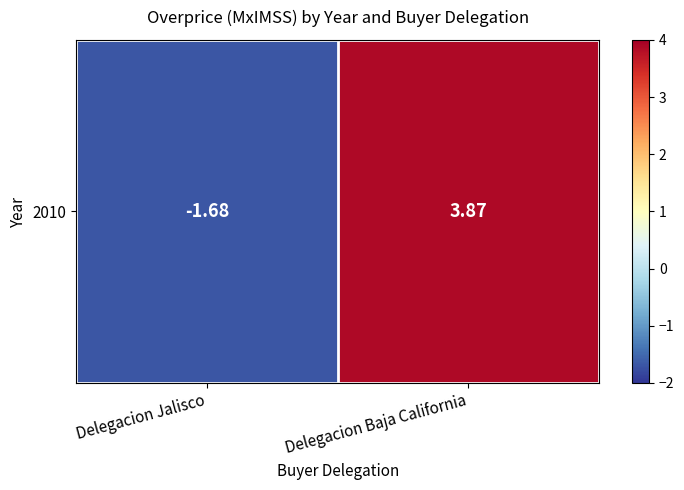

Which category has the lowest value across all series?

Delegacion Jalisco